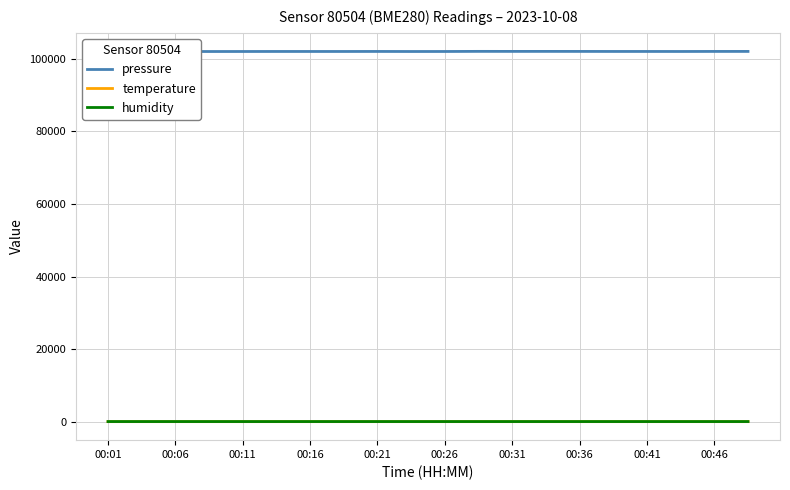

Which series has the largest total across all categories?

pressure